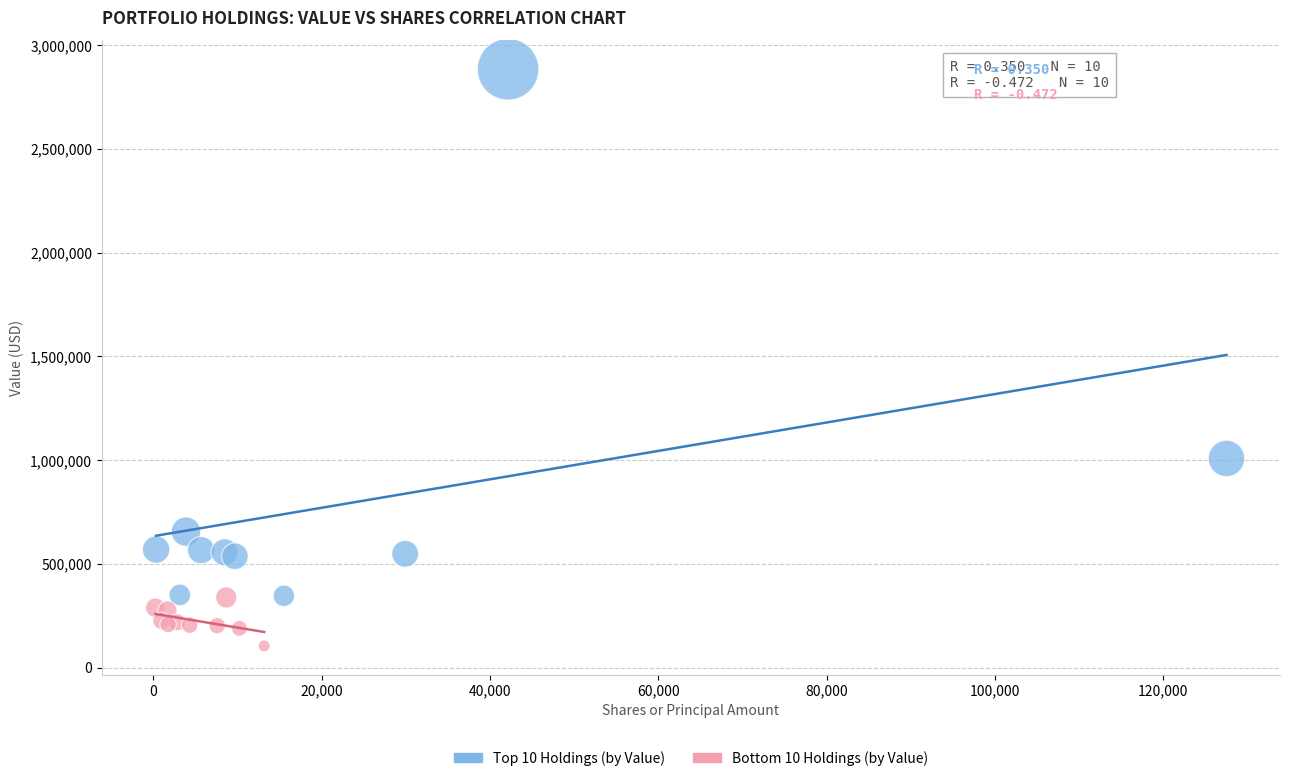

Which series has the widest spread of Y values?

Top 10 Holdings (by Value)